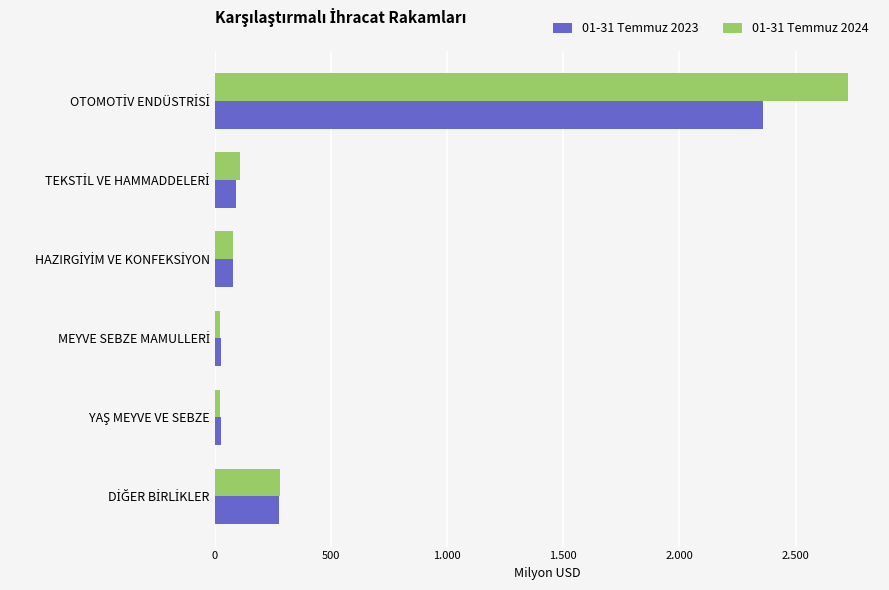

What are all the series names shown in the legend?

01-31 Temmuz 2023, 01-31 Temmuz 2024